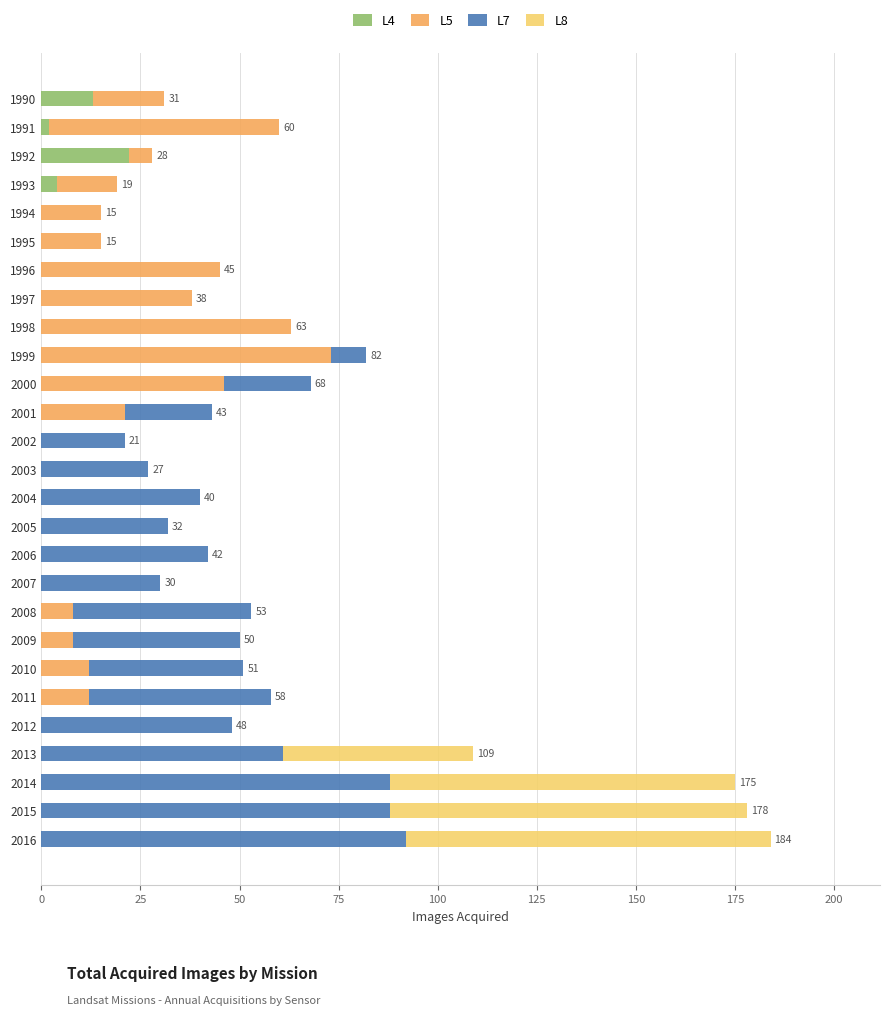

The L4 series shows 13 at 2007. True or false?

False